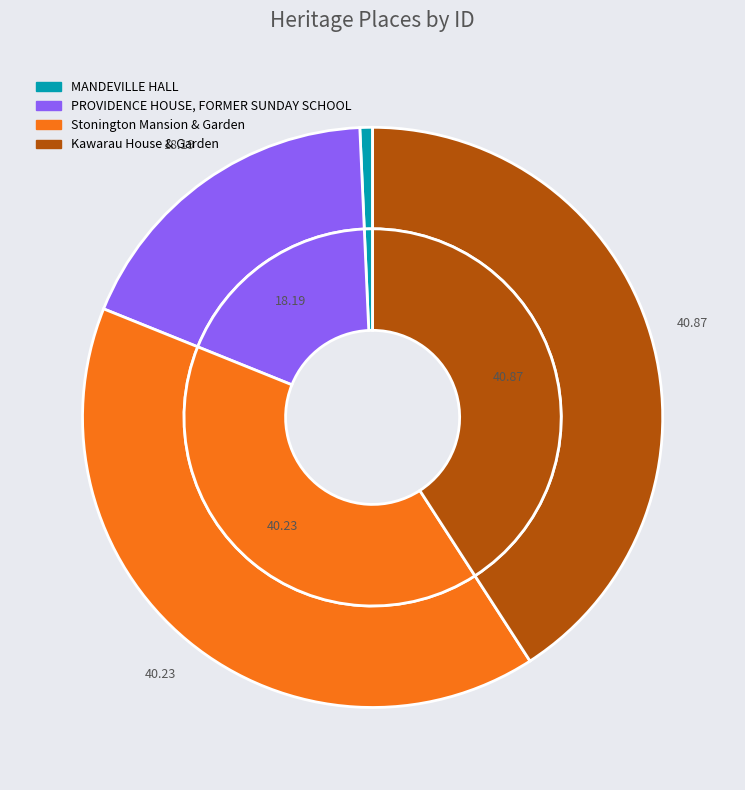

Do PROVIDENCE HOUSE, FORMER SUNDAY SCHOOL and Stonington Mansion & Garden together represent more than half of the pie?

Yes